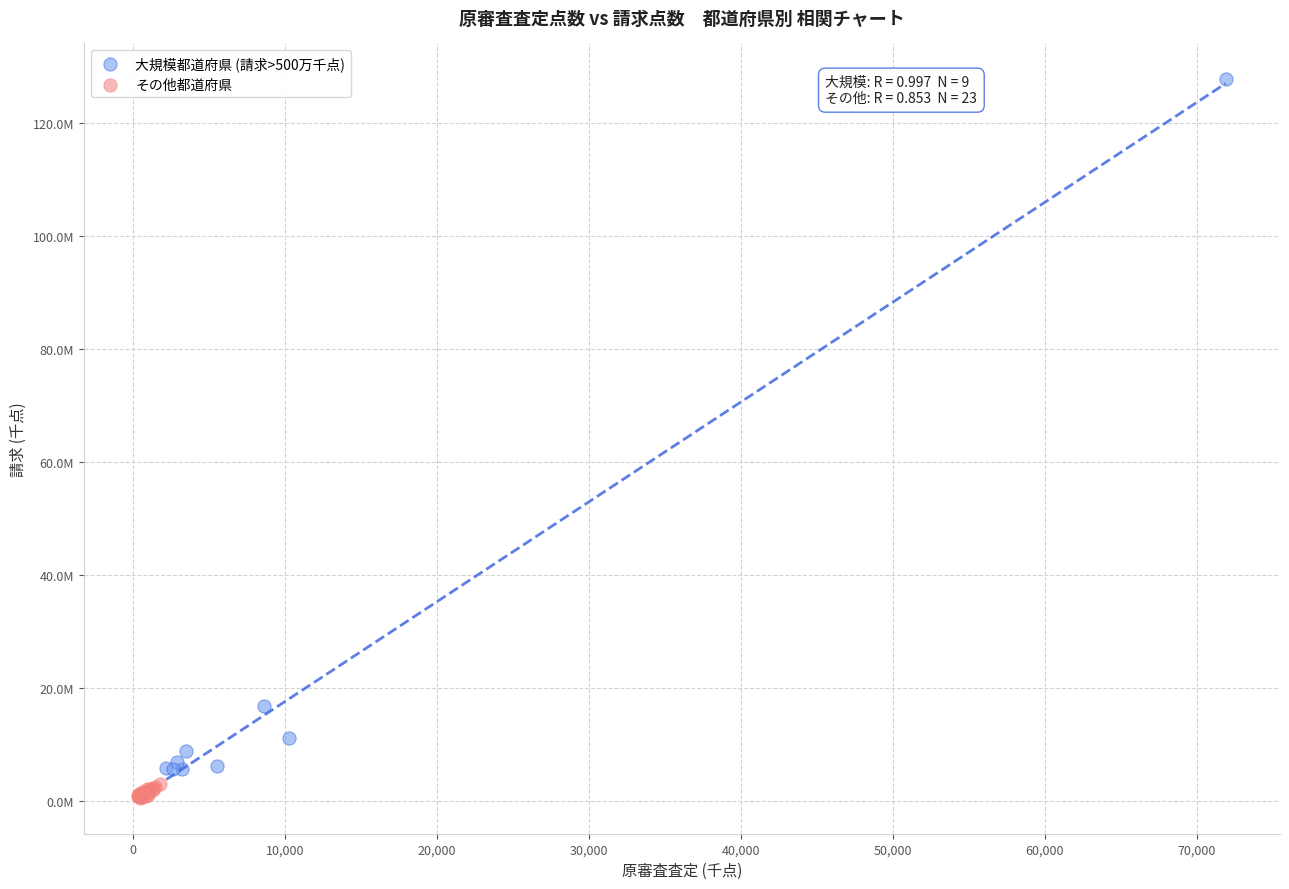

Which series reaches the maximum Y coordinate?

大規模都道府県 (請求>500万千点)